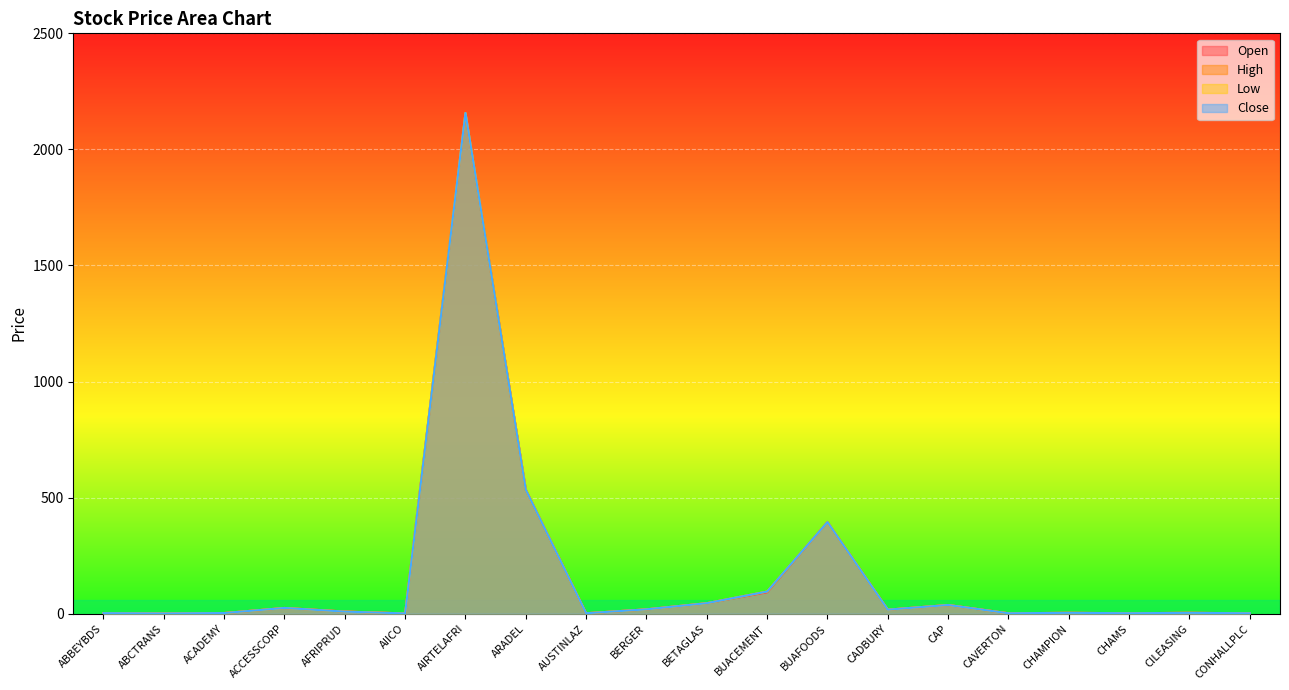

What position from the right is ABCTRANS?

19